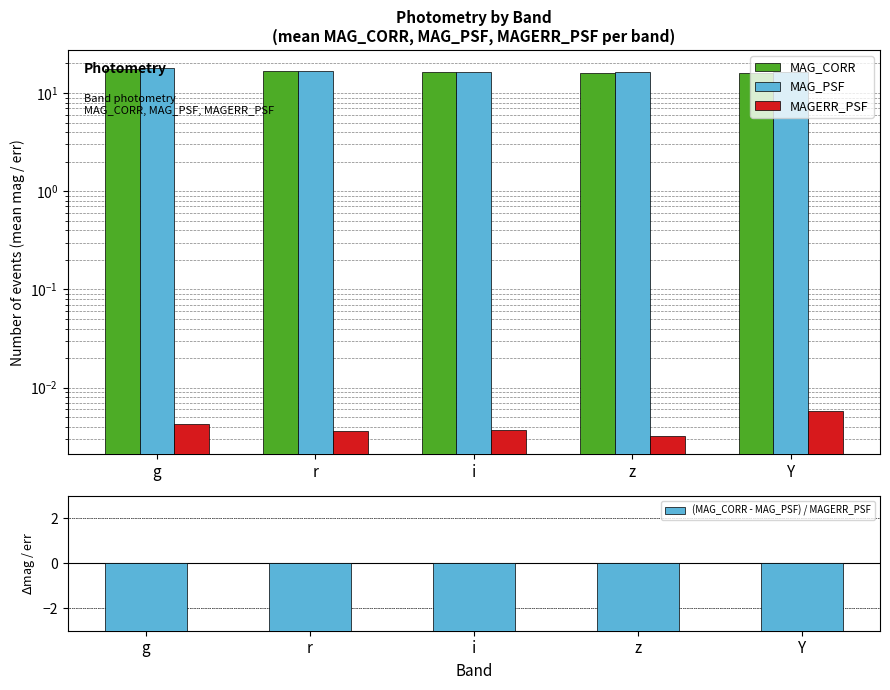

What position from the right is z?

2